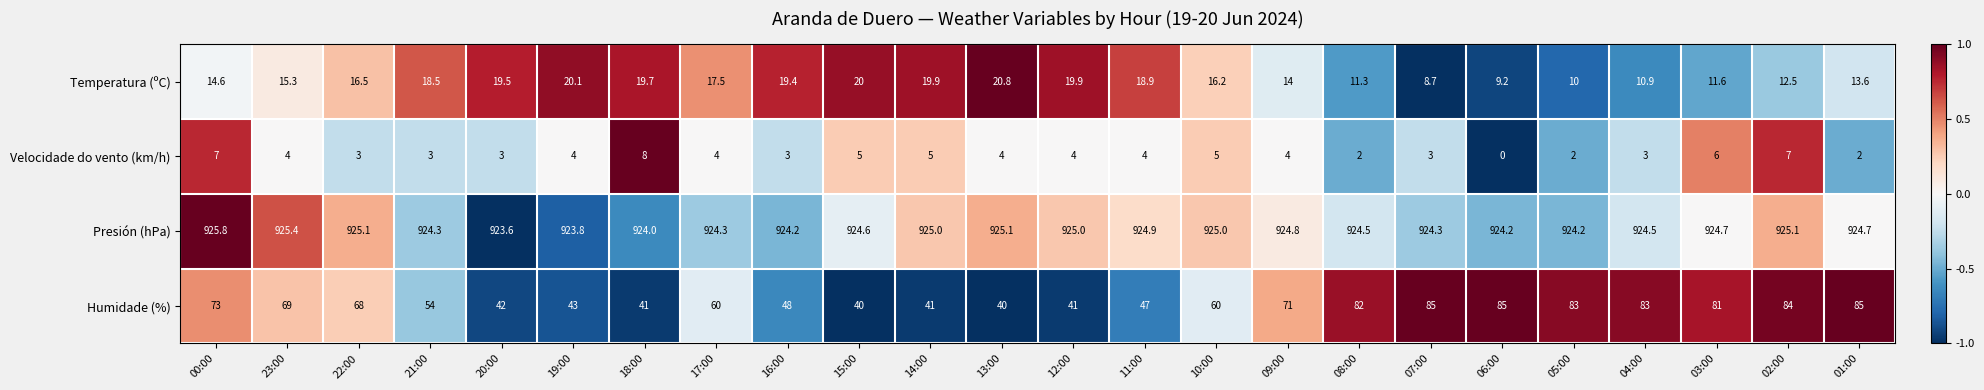

What is the spread (max minus min) of values at 02:00?

918.1